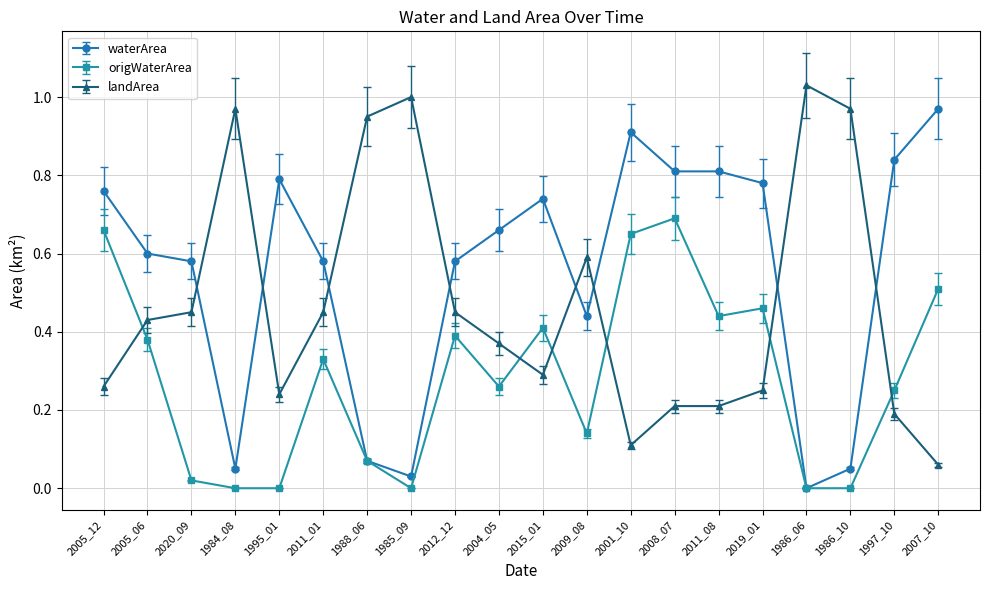

How many data points does each series have?

20